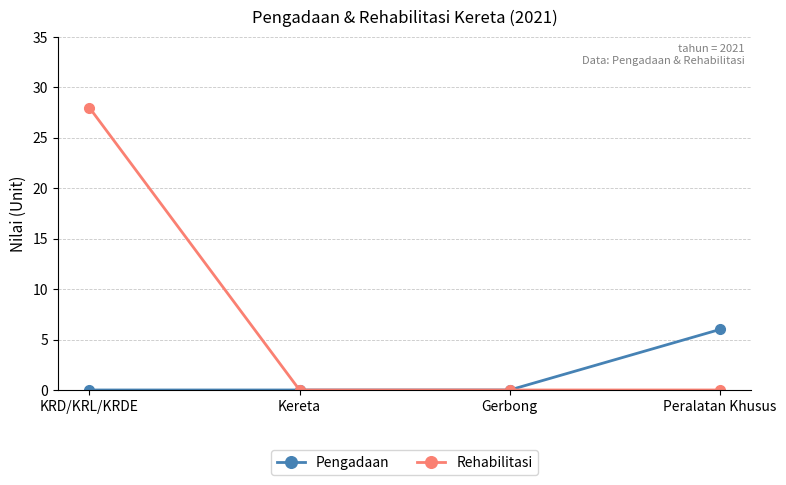

What is the spread (max minus min) of values at Peralatan Khusus?

6